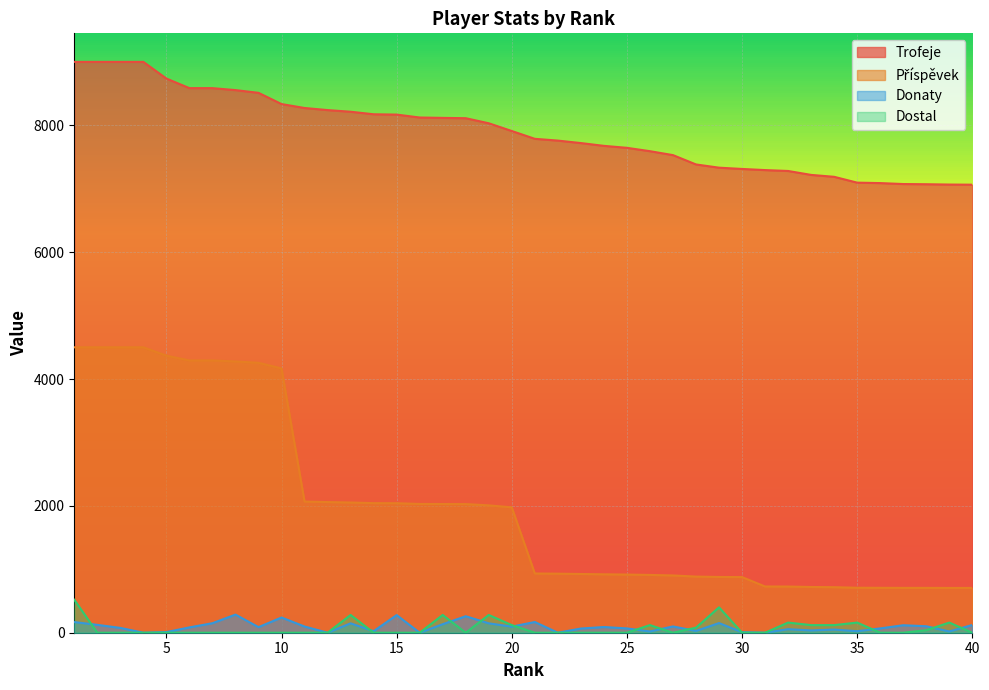

What value does the Donaty series have at 19?

148